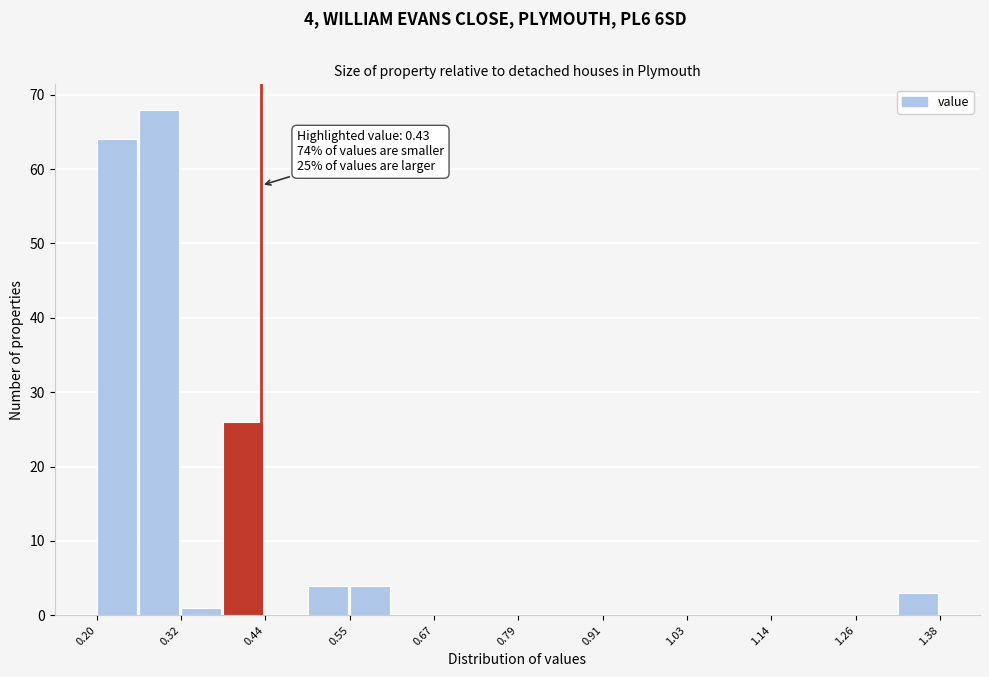

Read against the x-axis, roughly where is the centre of the tallest bar?

0.28